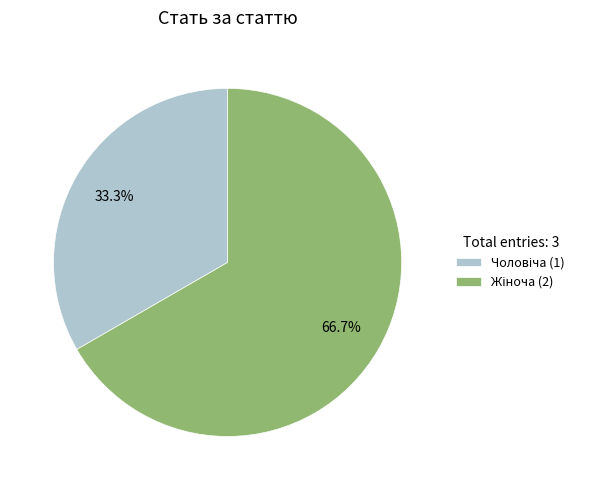

Does any single category account for the majority?

Yes